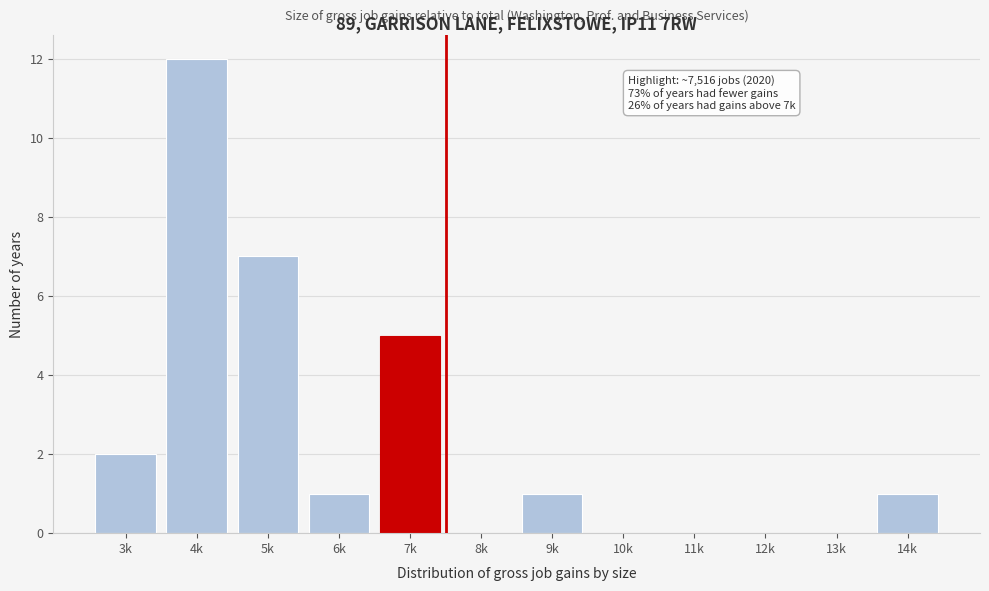

Reading left to right, extract all data points from this chart.

3k=2	4k=12	5k=7	6k=1	7k=5	8k=0	9k=1	10k=0	11k=0	12k=0	13k=0	14k=1